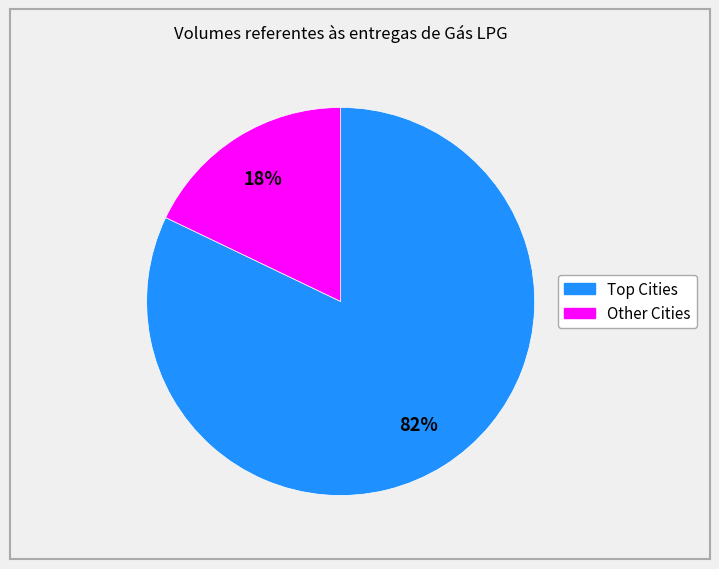

To the nearest percent, what is the difference between the largest and smallest slice percentages?

64%